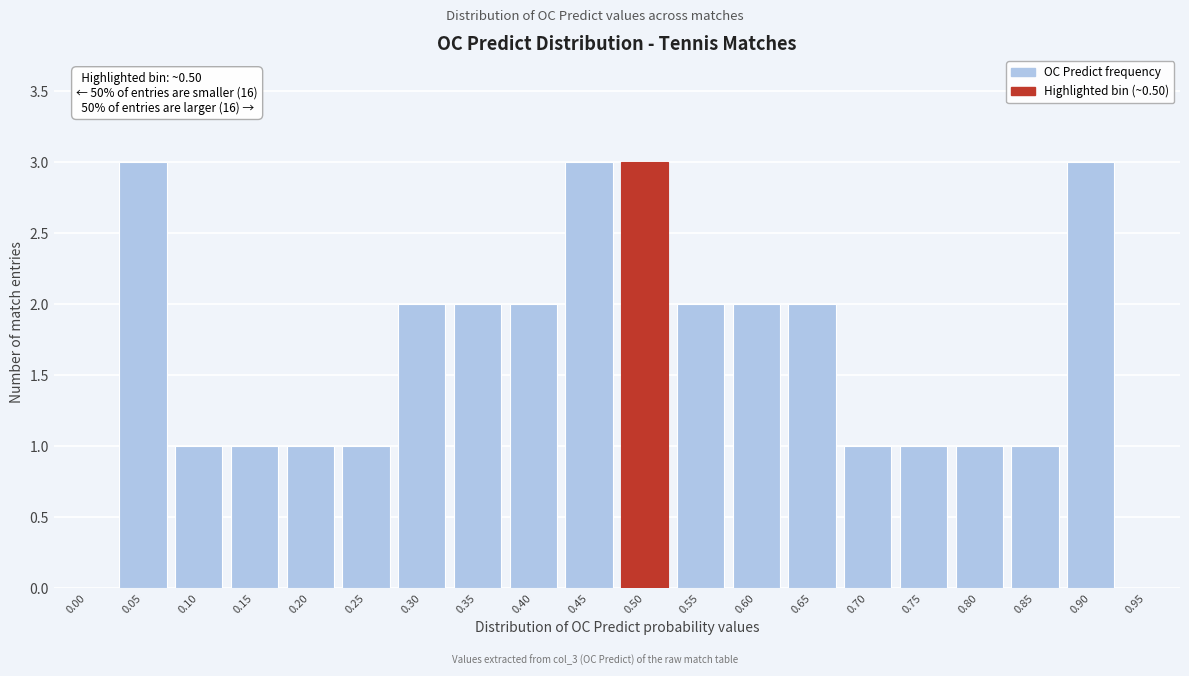

Reading left to right, transcribe all the data shown in this chart.

0.00=0	0.05=3	0.10=1	0.15=1	0.20=1	0.25=1	0.30=2	0.35=2	0.40=2	0.45=3	0.50=3	0.55=2	0.60=2	0.65=2	0.70=1	0.75=1	0.80=1	0.85=1	0.90=3	0.95=0